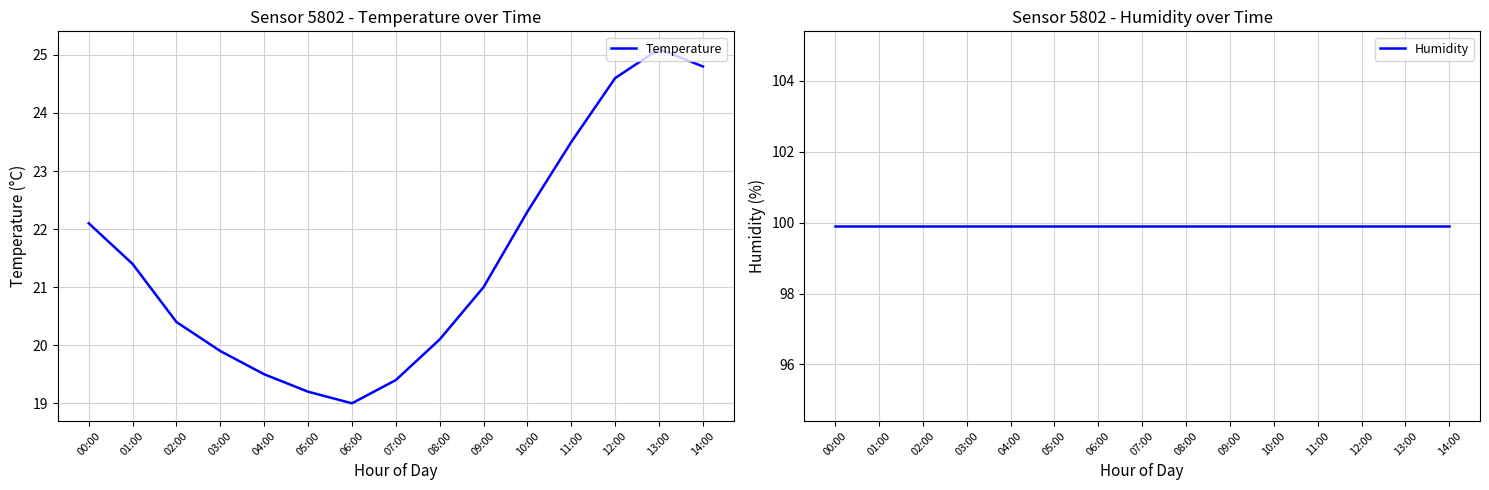

What is the label of the 11th point from the left?

10:00